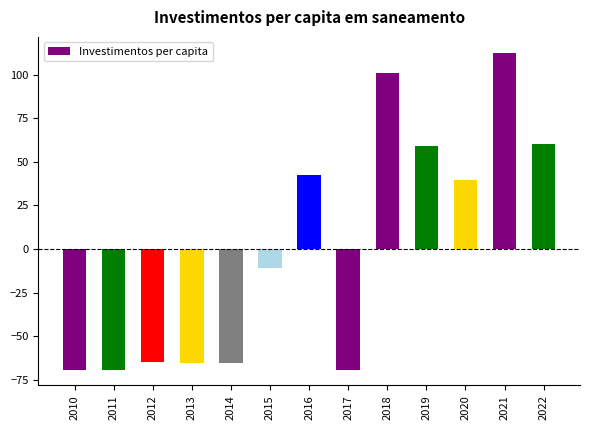

What is the smallest value displayed?

-69.2